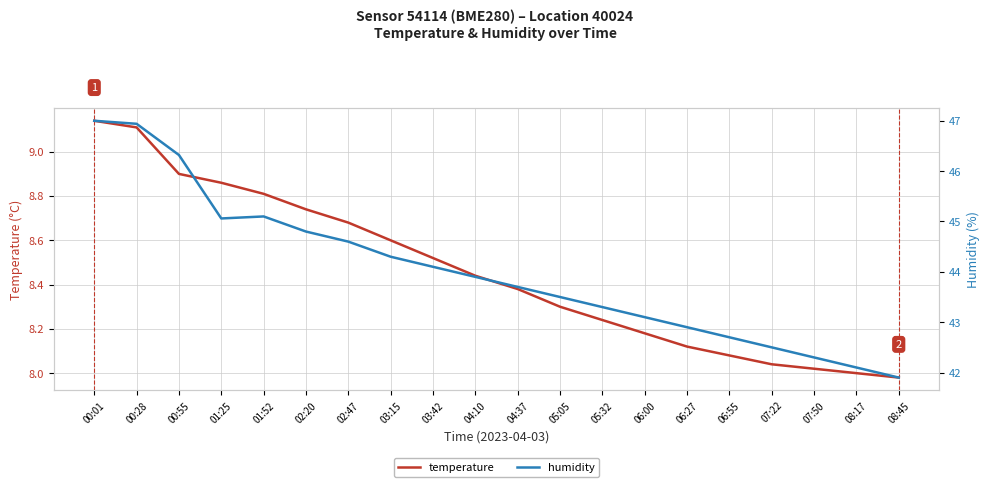

Which has a higher value, 06:27 or 06:55?

06:27